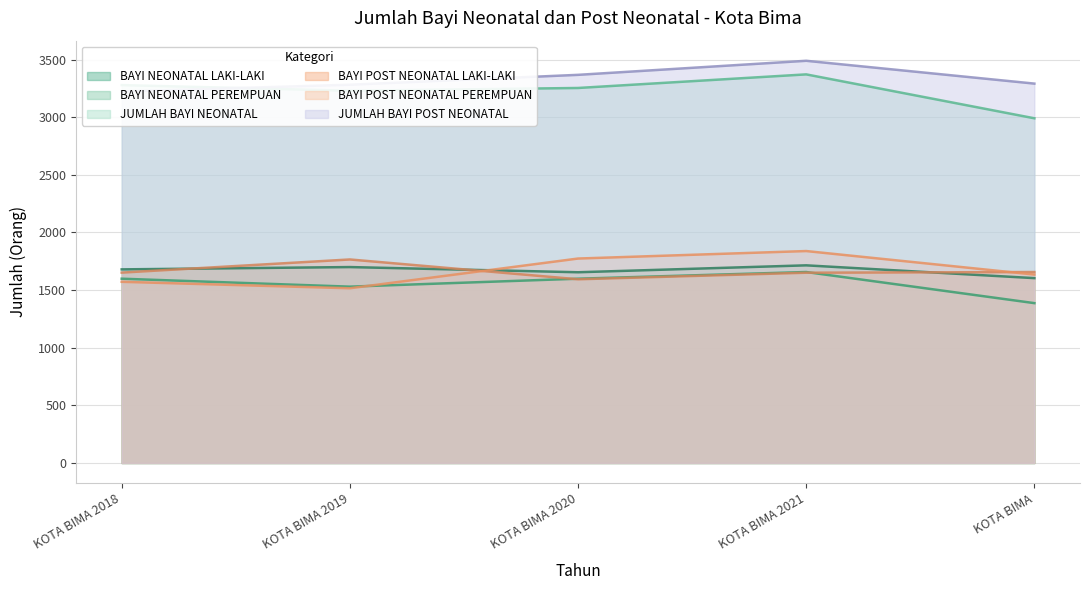

How many values in the BAYI NEONATAL PEREMPUAN series exceed 1599?

1